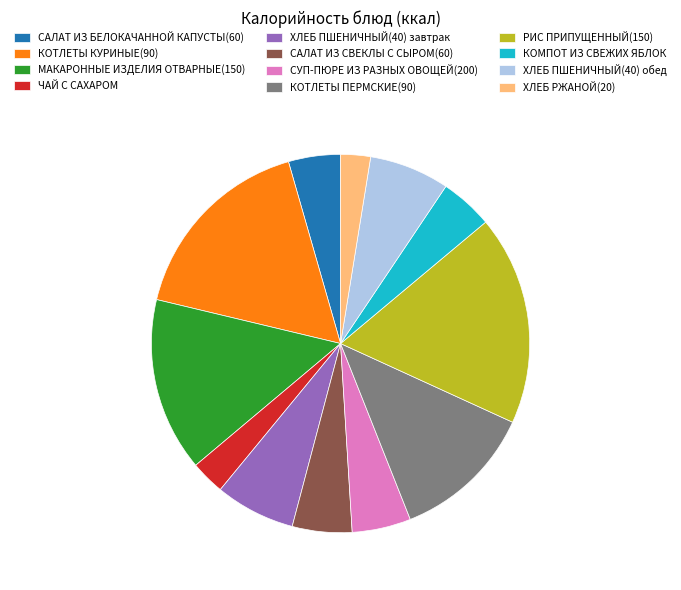

Which has a higher value, КОТЛЕТЫ ПЕРМСКИЕ(90) or КОТЛЕТЫ КУРИНЫЕ(90)?

КОТЛЕТЫ КУРИНЫЕ(90)